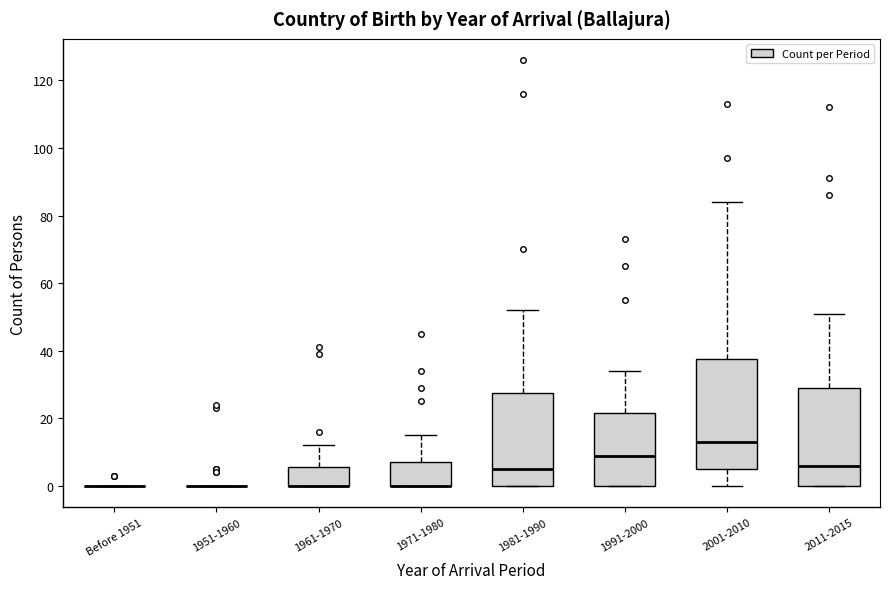

Reading left to right, transcribe this box plot: for each box, give where its median line is, the range the box spans, and where its two whiskers end, as read against the y-axis. The values are not printed on the chart, so give them approximately, as read against the axis.

Before 1951: box collapsed to a line at 0, whiskers 0 to 0
1951-1960: box collapsed to a line at 0, whiskers 0 to 0
1961-1970: median 0 (drawn on the box's lower edge), box 0 to 6, whiskers 0 to 12
1971-1980: median 0 (drawn on the box's lower edge), box 0 to 8, whiskers 0 to 16
1981-1990: median 6, box 0 to 28, whiskers 0 to 52
1991-2000: median 10, box 0 to 22, whiskers 0 to 34
2001-2010: median 14, box 6 to 38, whiskers 0 to 84
2011-2015: median 6, box 0 to 30, whiskers 0 to 52